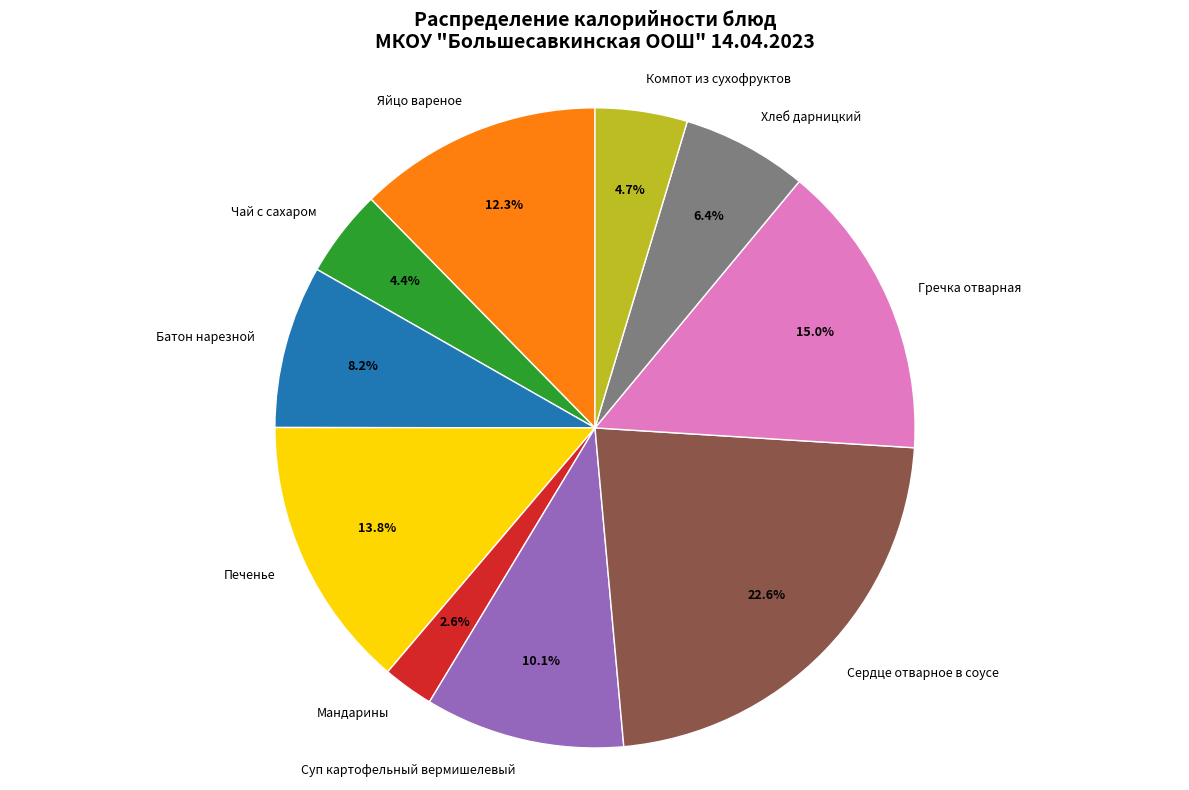

Which has a higher value, Батон нарезной or Яйцо вареное?

Яйцо вареное